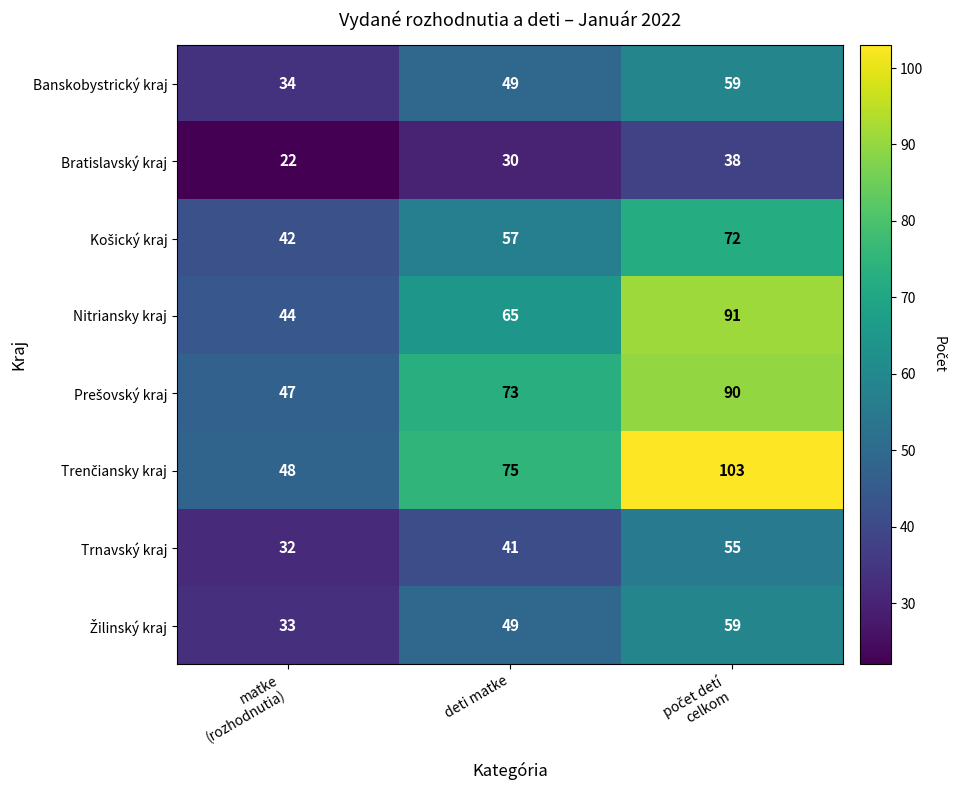

What is the minimum value shown in the chart?

22